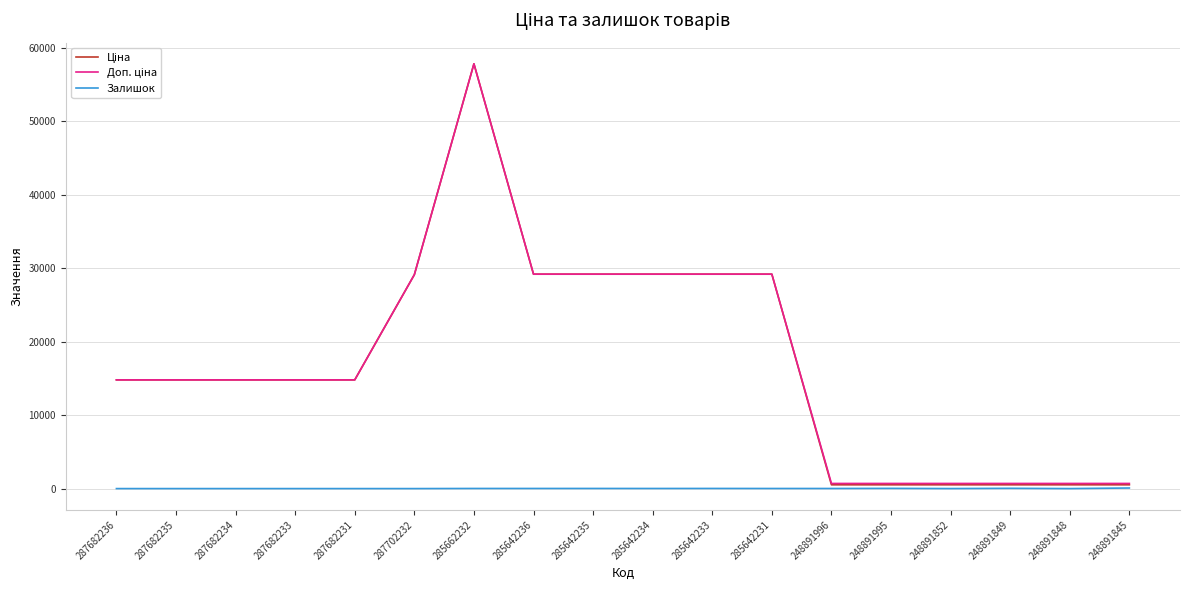

What position from the left is 287702232?

6